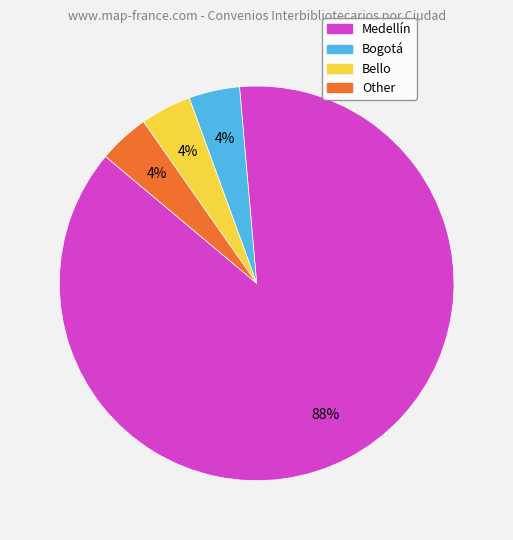

To the nearest percent, what portion does Bogotá represent?

4%